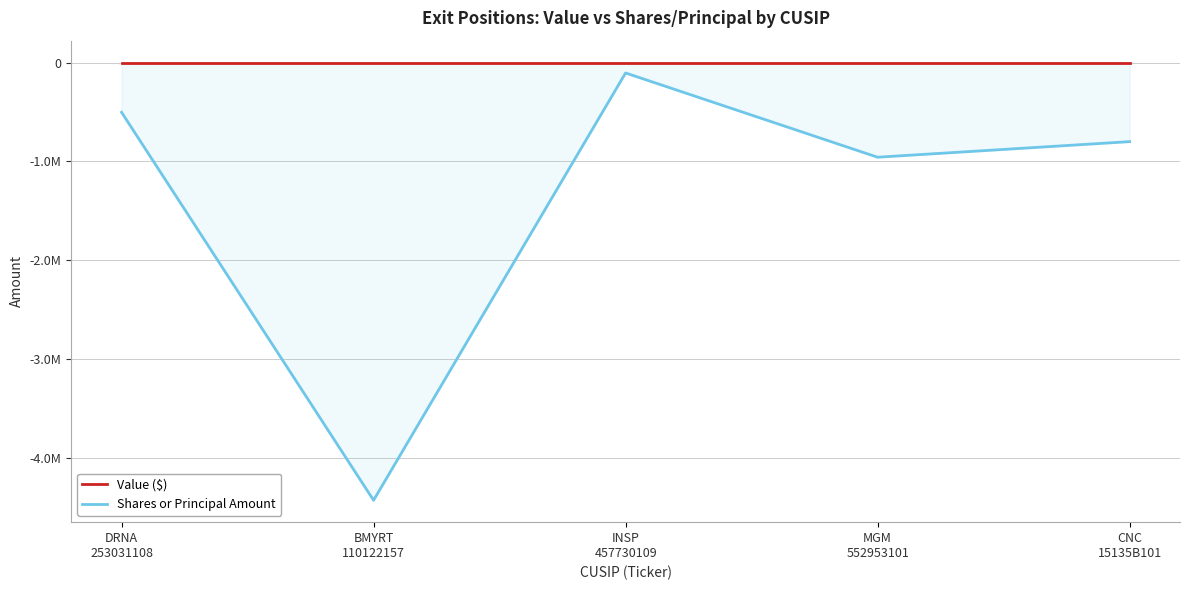

What are all the series names shown in the legend?

Value ($), Shares or Principal Amount